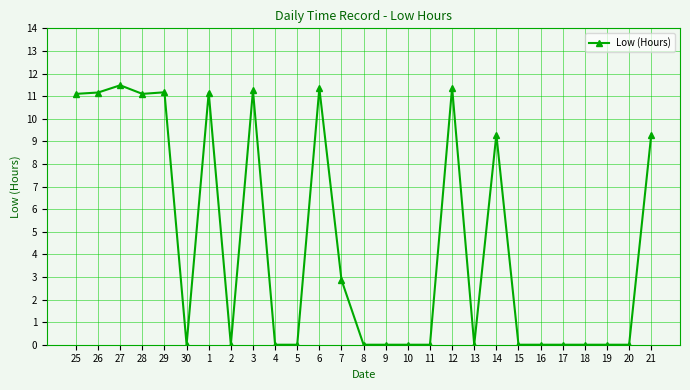

Where is the first local maximum?

27